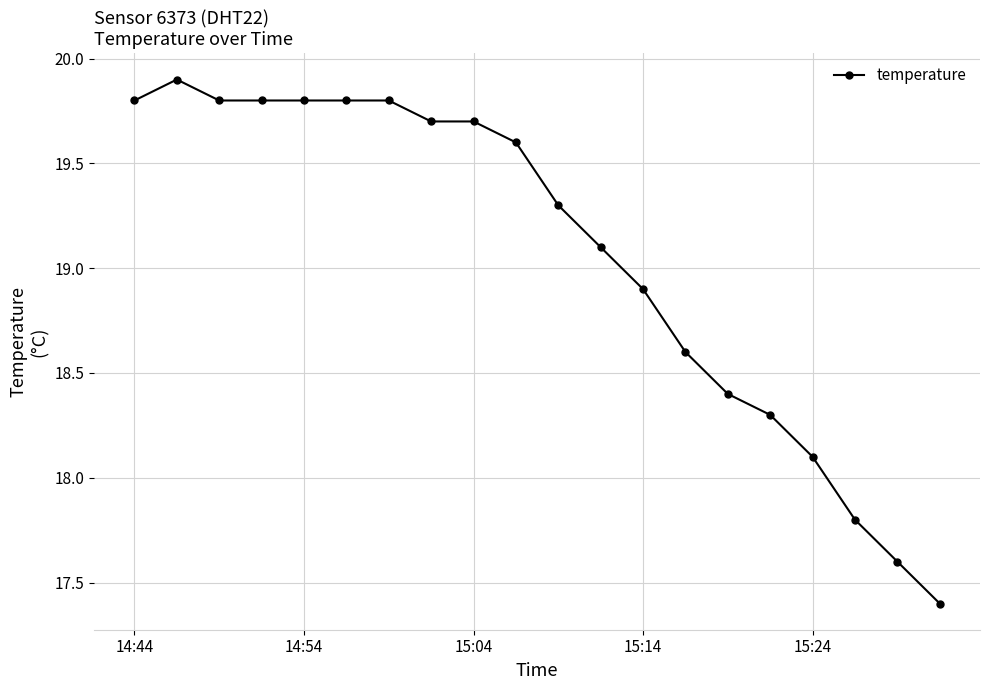

What is the value of the 2nd point from the left?

19.9